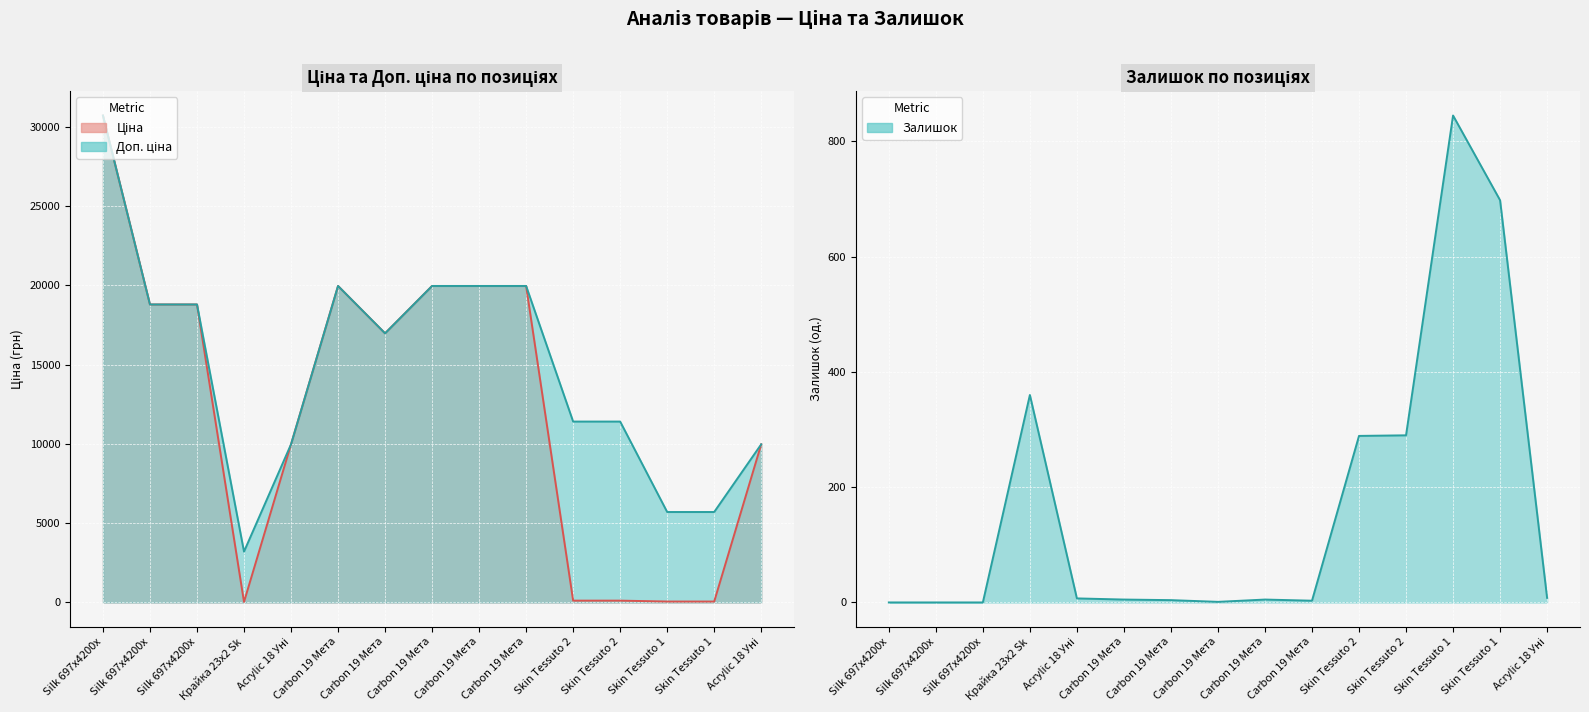

Which series has the widest spread of values?

Ціна